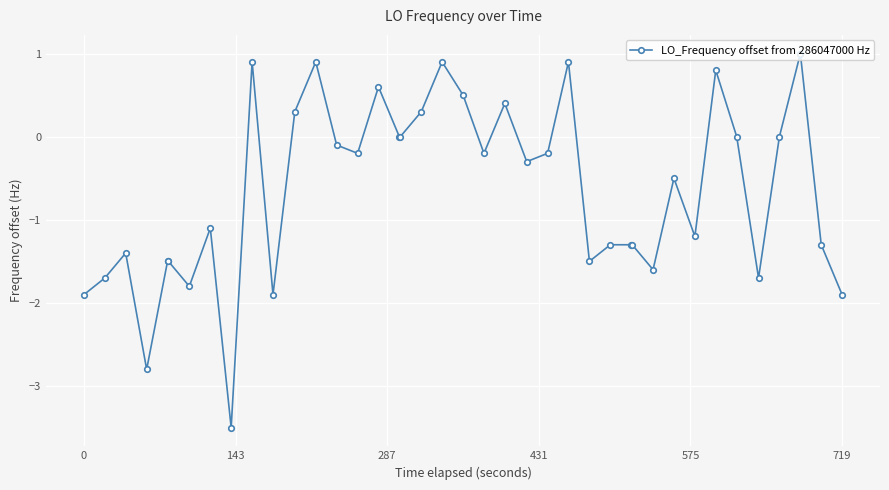

Reading left to right, extract all data points from this chart.

-1.9	-1.7	-1.4	-2.8	-1.5	-1.5	-1.8	-1.1	-3.5	0.9	-1.9	0.3	0.9	-0.1	-0.2	0.6	0.0	0.0	0.3	0.9	0.5	-0.2	0.4	-0.3	-0.2	0.9	-1.5	-1.3	-1.3	-1.3	-1.6	-0.5	-1.2	0.8	0.0	-1.7	0.0	1.0	-1.3	-1.9